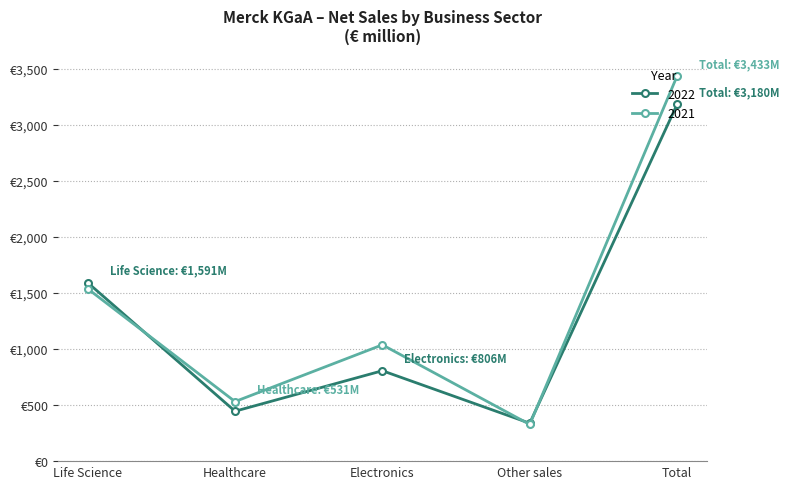

True or false: 2021 has a value of 327 at Other sales.

True